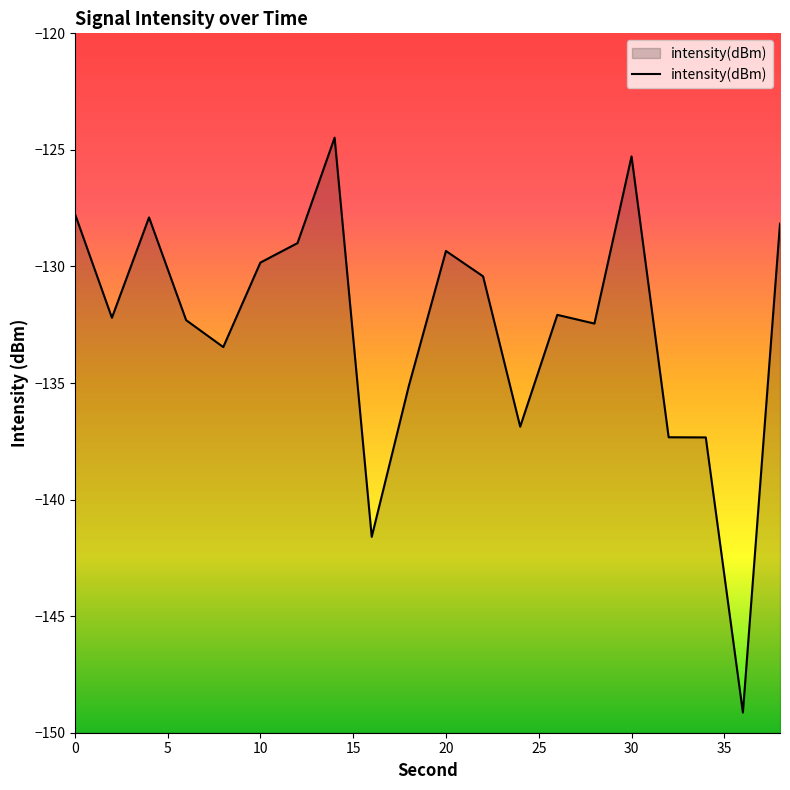

What is the difference between the maximum and minimum values?

24.7